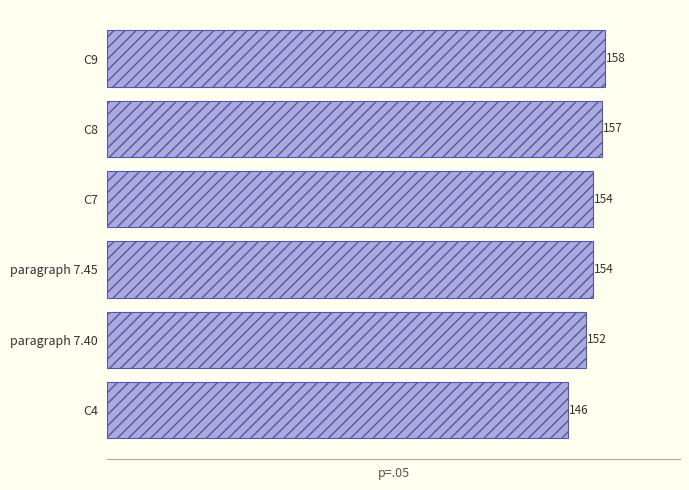

What is the maximum value shown in the chart?

158